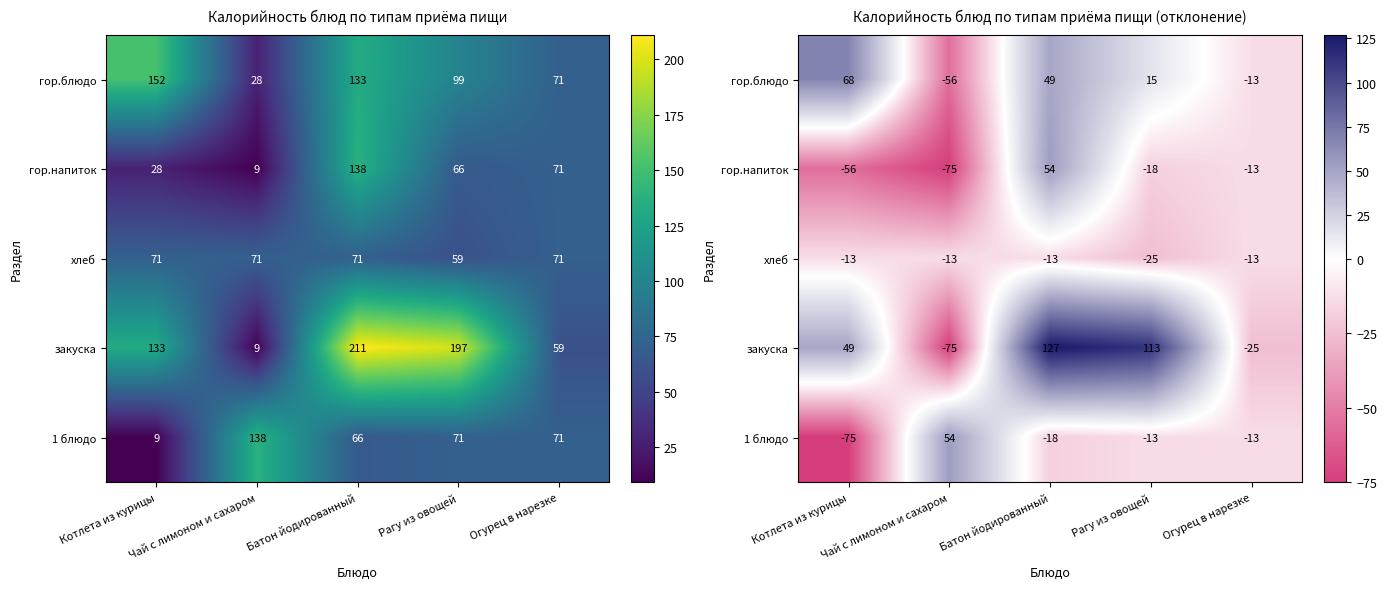

Rank the series by their maximum value, from lowest to highest.

хлеб, гор.напиток, 1 блюдо, гор.блюдо, закуска